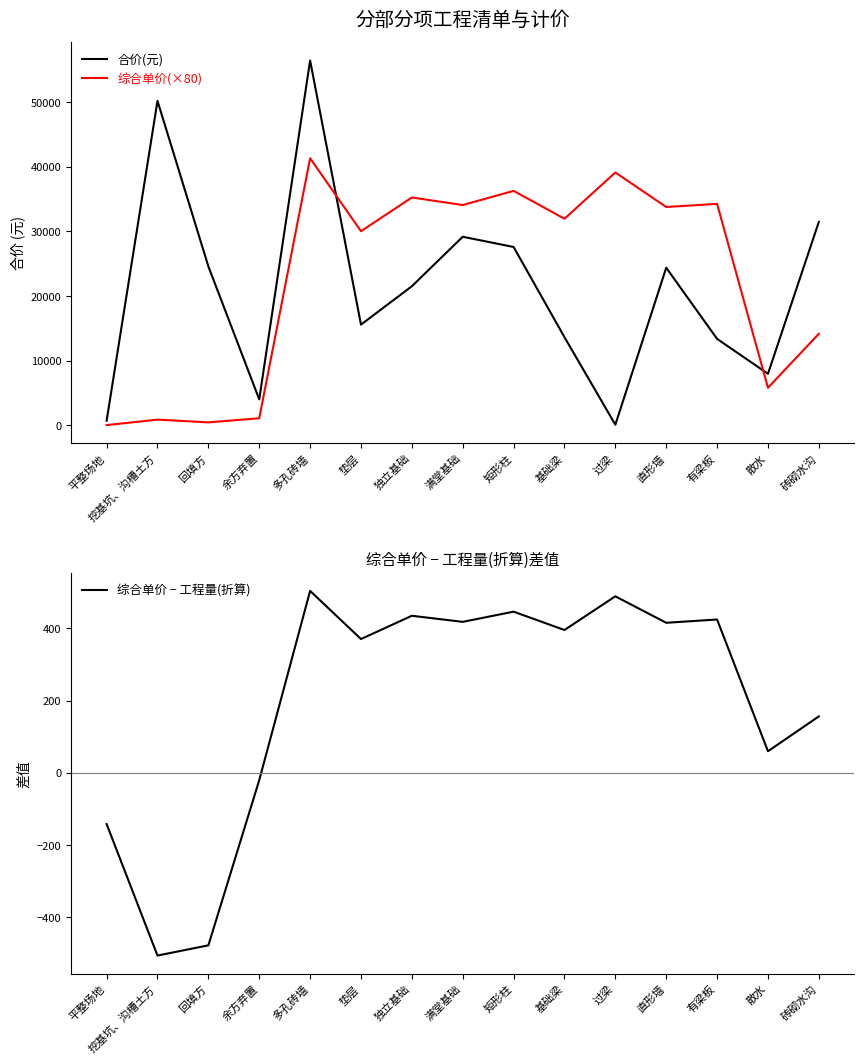

How many lines are shown in the chart?

3